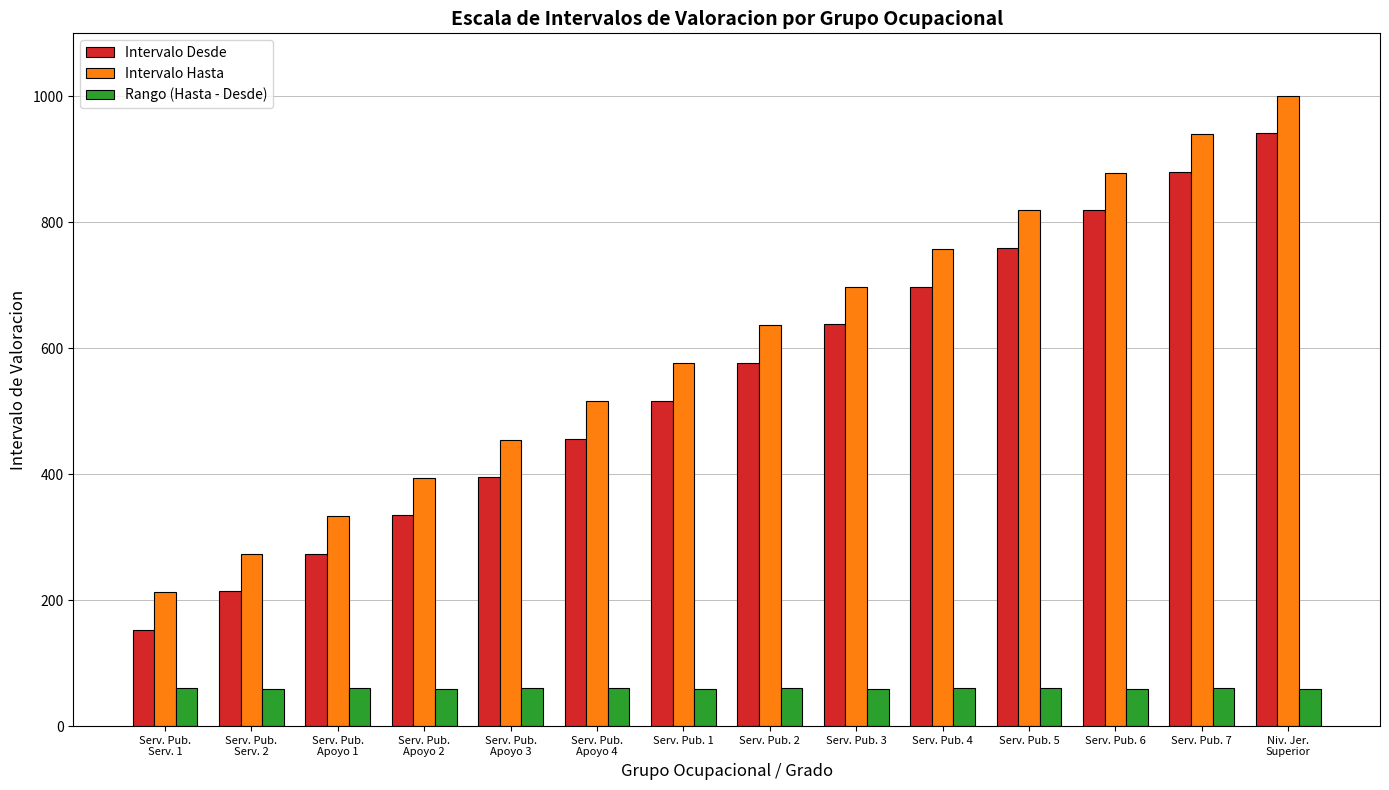

Count the number of categories in the chart.

14